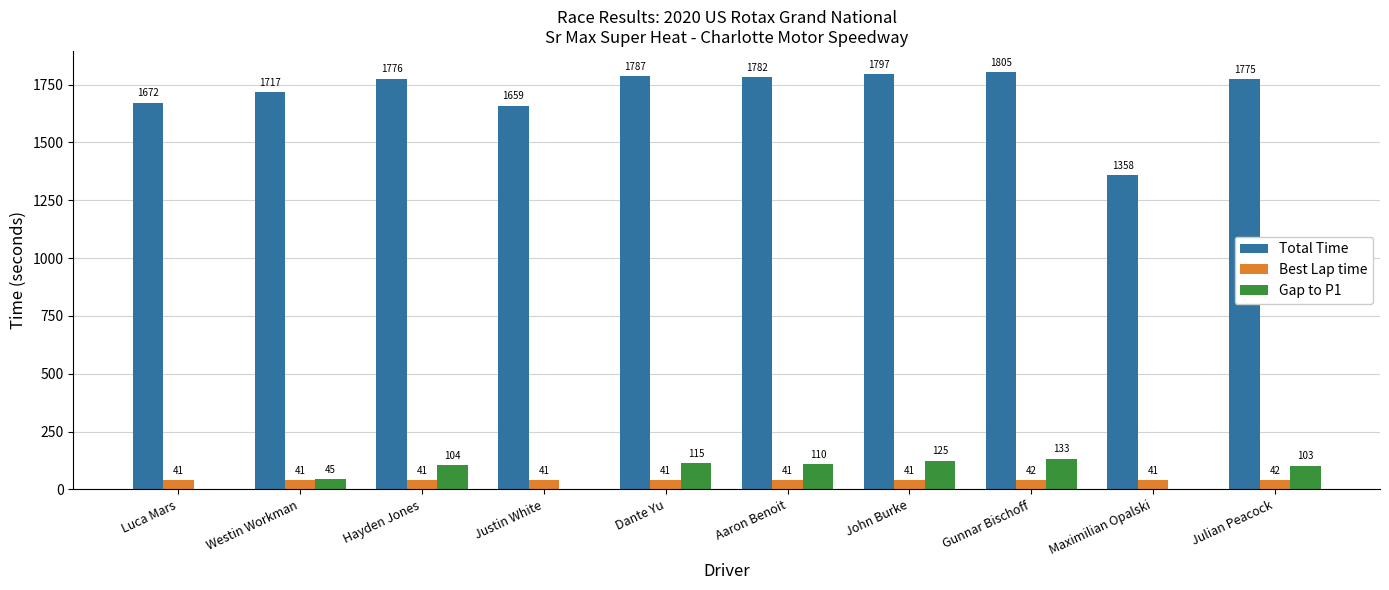

How many values in the Gap to P1 series exceed 104?

5